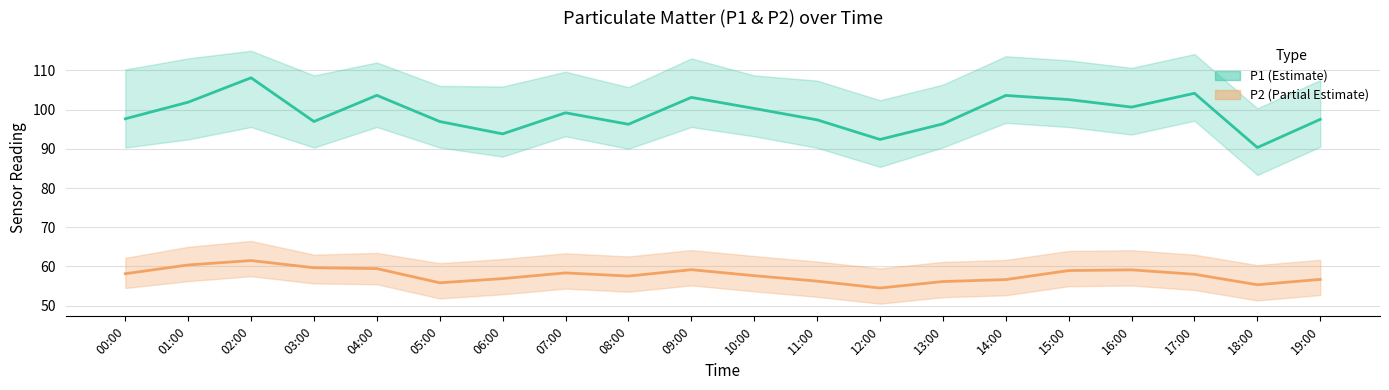

How many data points does each series have?

20